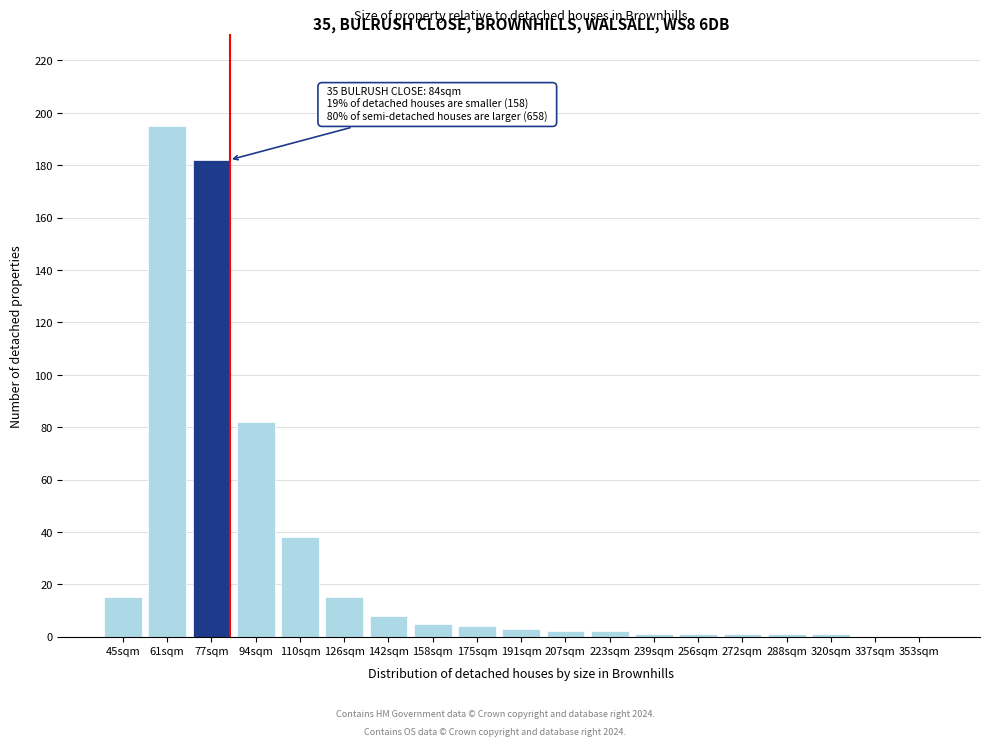

Reading left to right, extract all data points from this chart.

45sqm=15	61sqm=195	77sqm=182	94sqm=82	110sqm=38	126sqm=15	142sqm=8	158sqm=5	175sqm=4	191sqm=3	207sqm=2	223sqm=2	239sqm=1	256sqm=1	272sqm=1	288sqm=1	320sqm=1	337sqm=0	353sqm=0